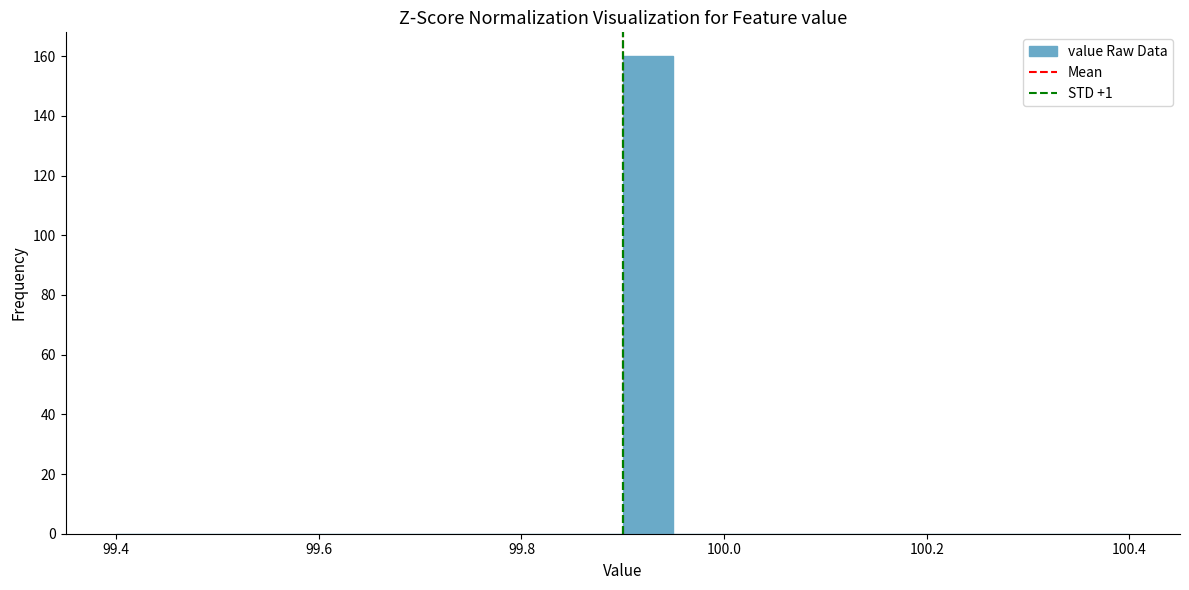

Around what value on the x-axis is the tallest bar? Give the approximate position of its centre, as read against the axis.

99.92